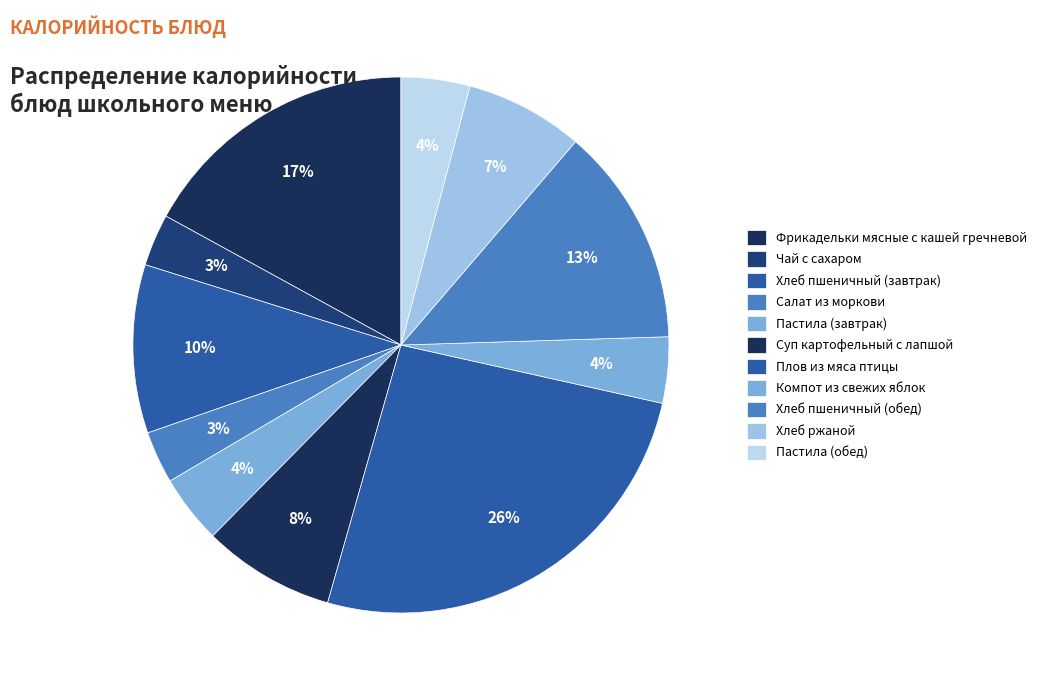

How many slices are in this pie chart?

11